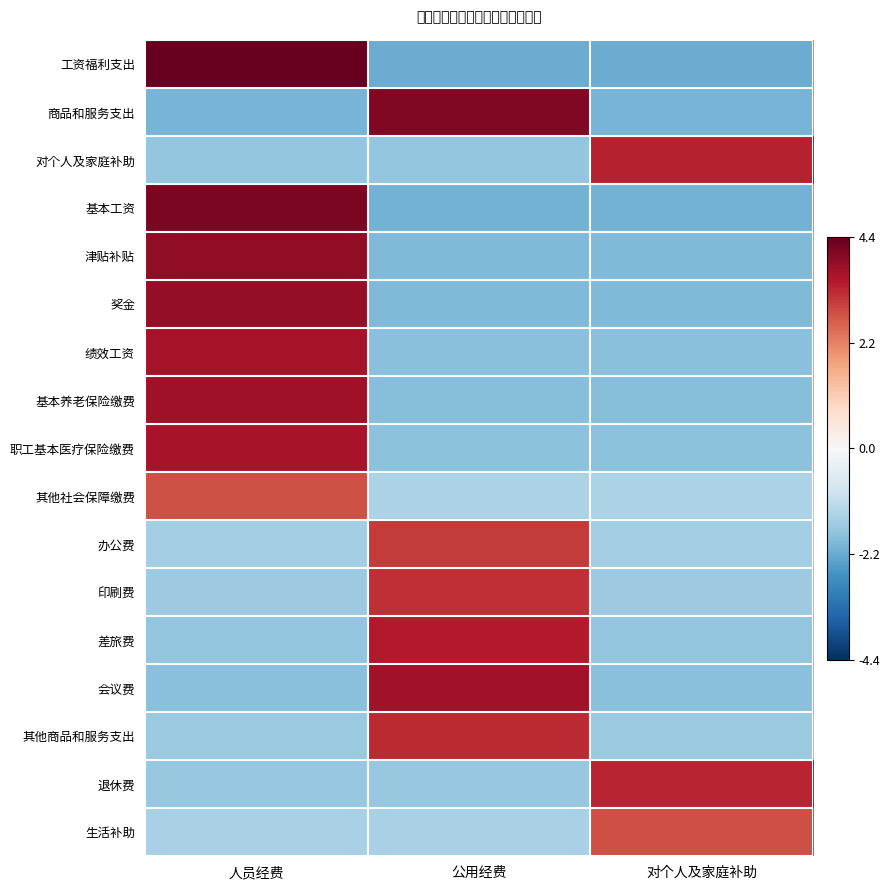

Between 公用经费 and 对个人及家庭补助, which series saw the biggest shift?

商品和服务支出